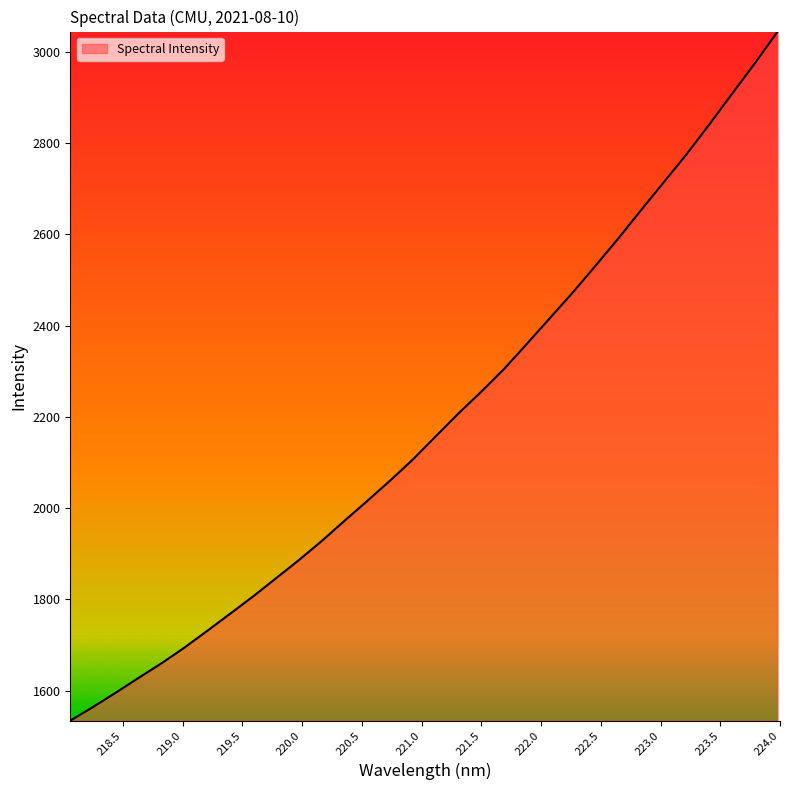

What is the difference between the maximum and minimum values?

1510.5